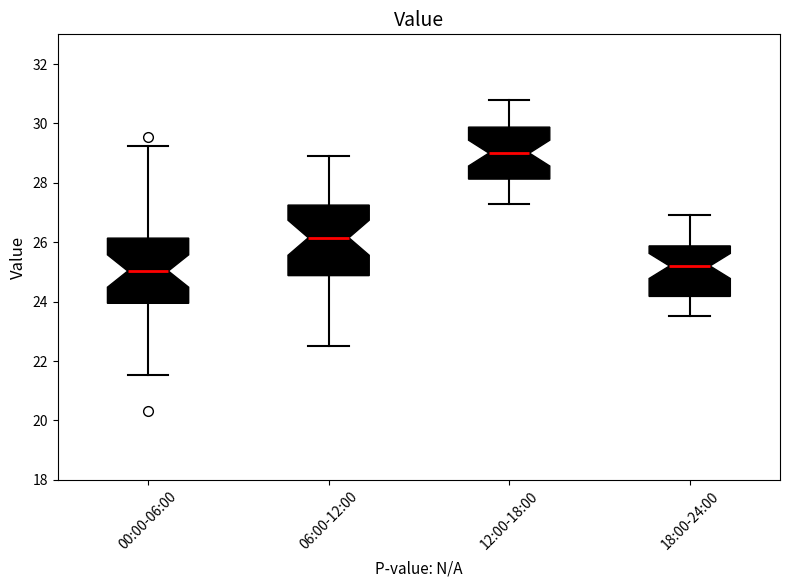

Reading left to right, read every box against the y-axis: the position of its median line, the range the box covers, and the ends of its whiskers. The values are not printed on the chart, so give them approximately, as read against the axis.

00:00-06:00: median 25.0, box 24.0 to 26.2, whiskers 21.6 to 29.2
06:00-12:00: median 26.2, box 24.8 to 27.2, whiskers 22.6 to 29.0
12:00-18:00: median 29.0, box 28.2 to 29.8, whiskers 27.4 to 30.8
18:00-24:00: median 25.2, box 24.2 to 25.8, whiskers 23.6 to 27.0